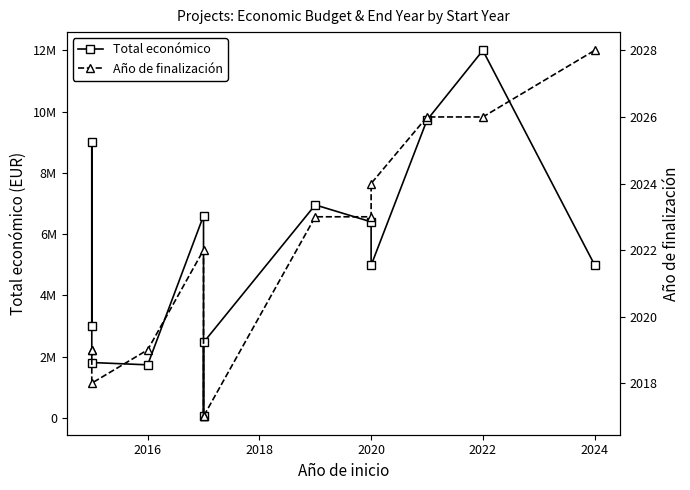

What is the value of the Año de finalización point at the 11th from the left?

2026